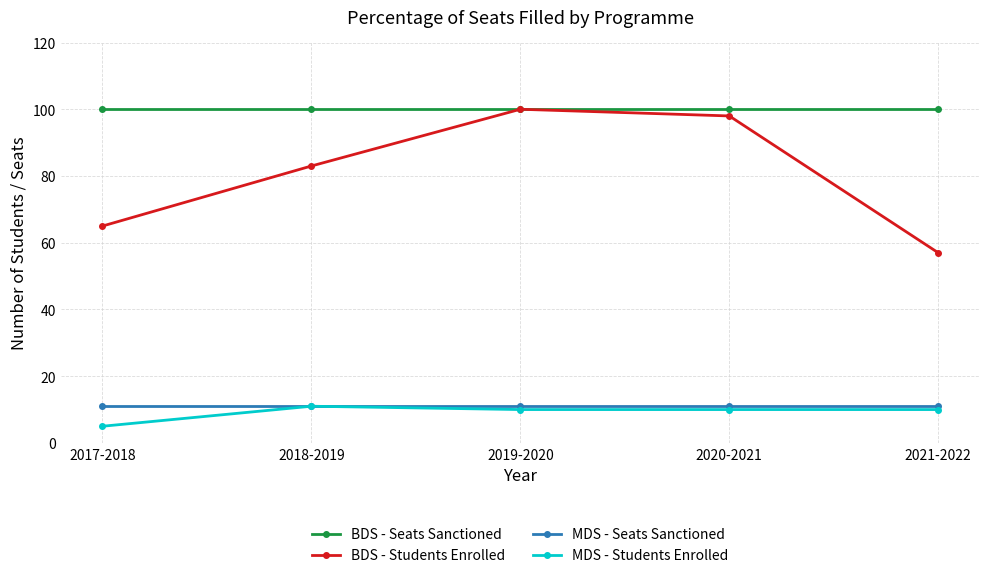

What is the label of the 5th point from the left?

2021-2022